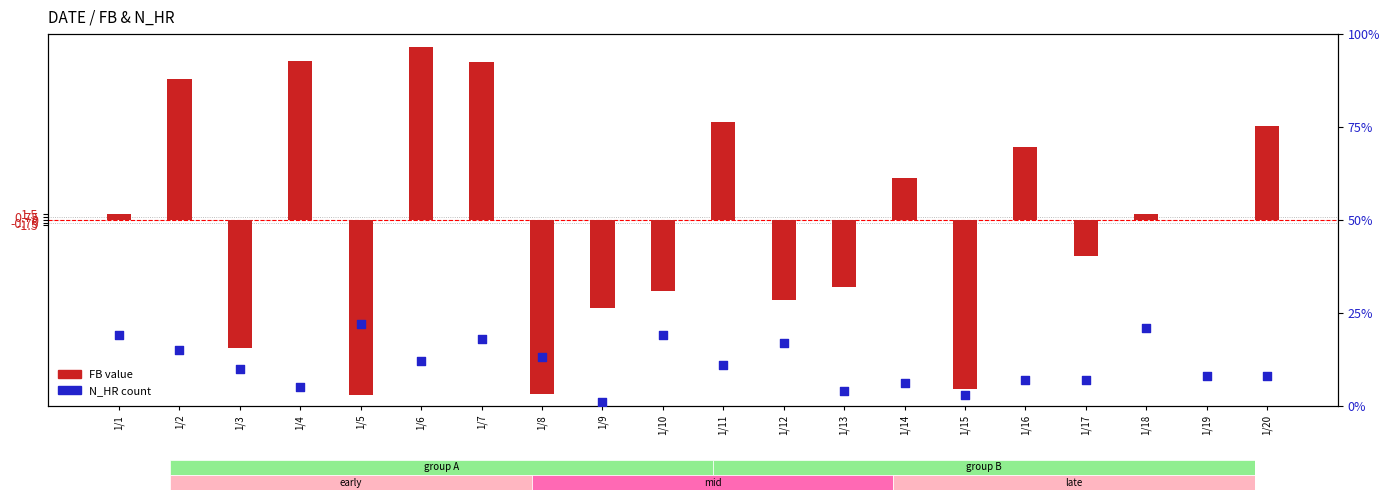

Which series has the largest total across all categories?

N_HR (percentile-like)